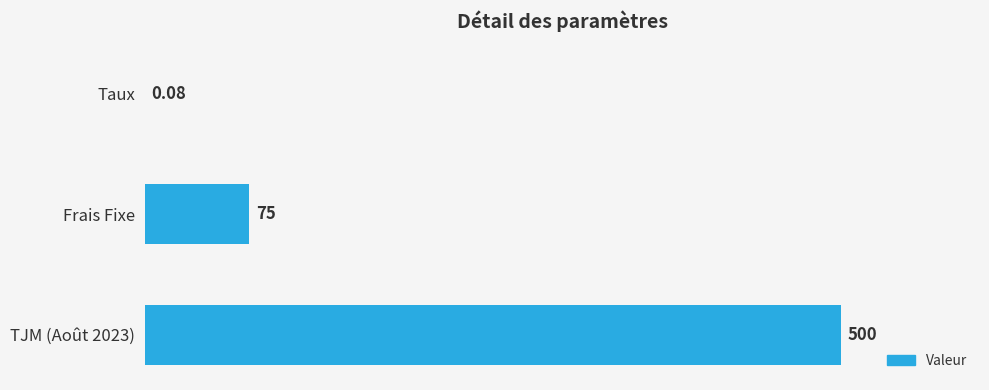

Are the bars horizontal?

Yes